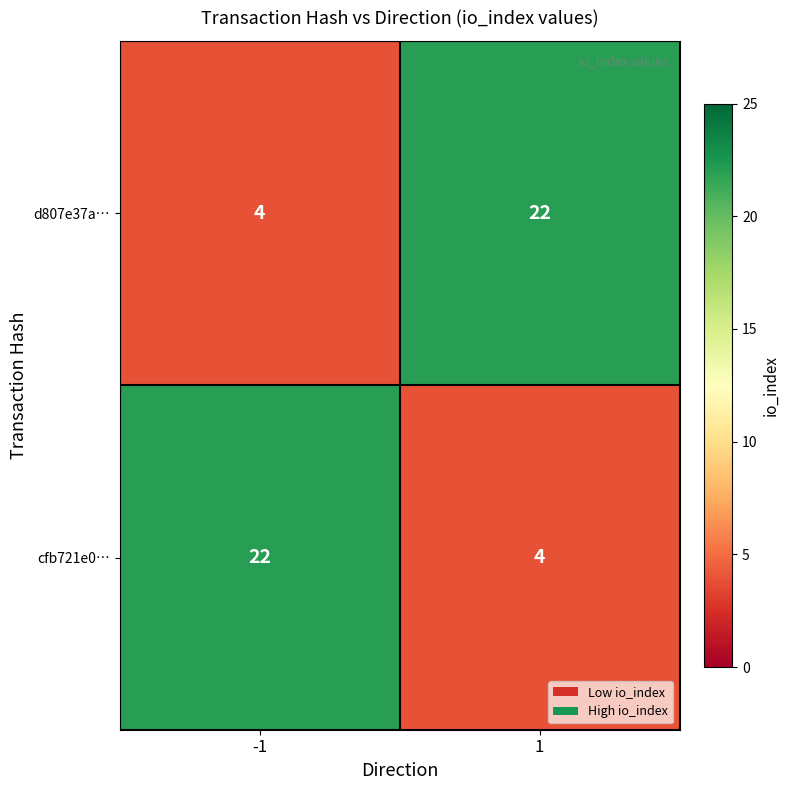

What is the difference between the highest and lowest values at 1?

18